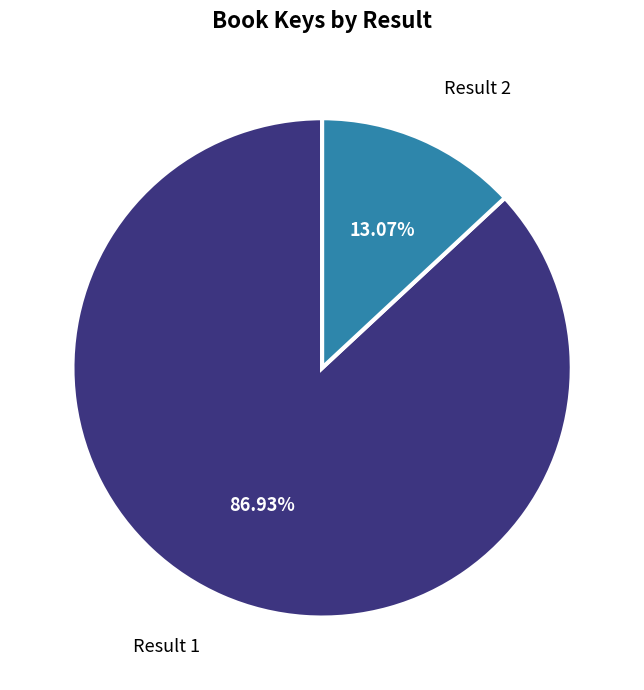

Between Result 2 and Result 1, which is larger?

Result 1